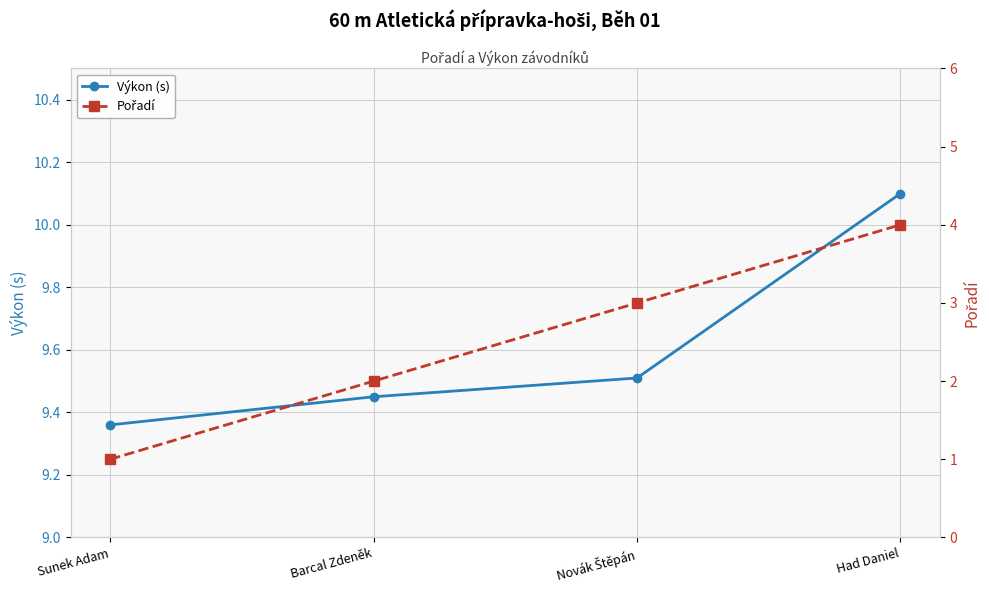

Which series has the largest range (max minus min)?

Pořadí